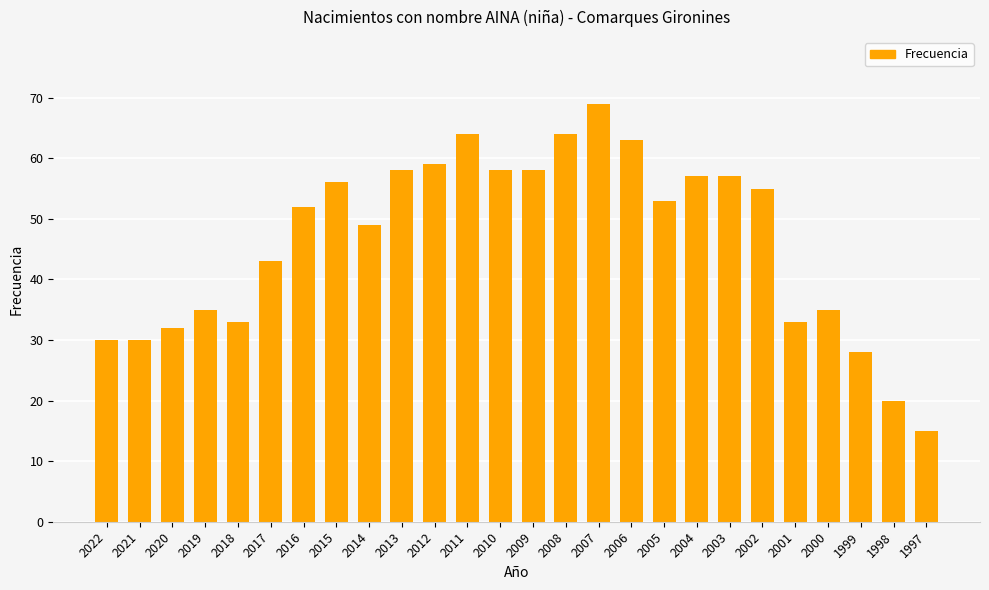

What is the value of the 25th bar from the left?

20